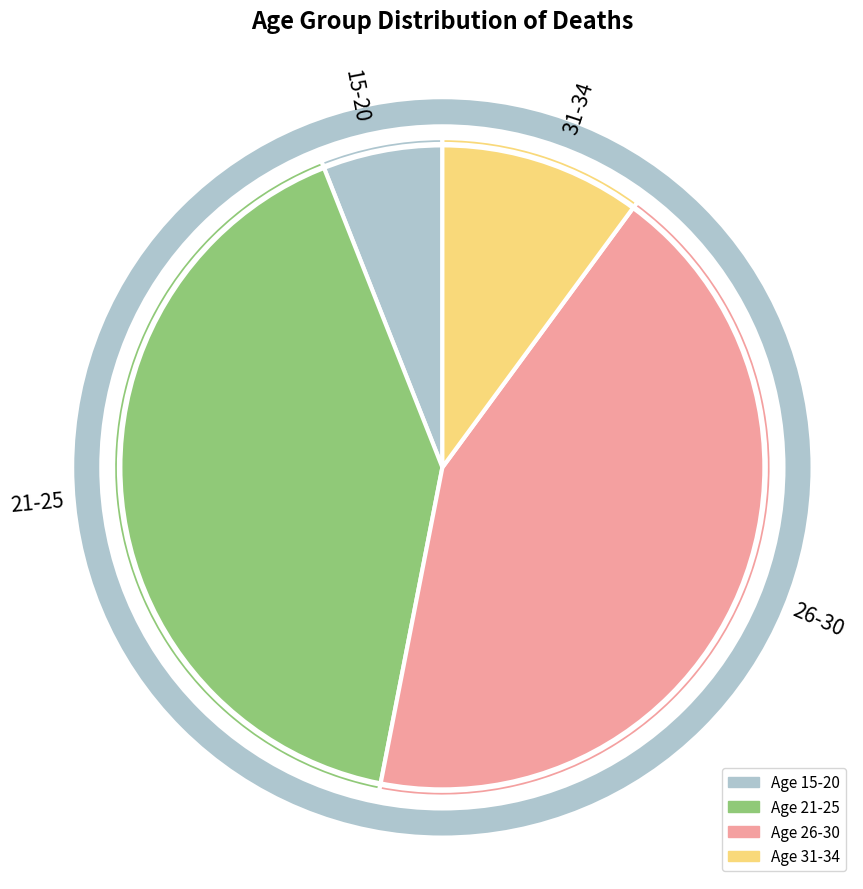

Combined, do 26-30 and 31-34 account for over 50%?

Yes